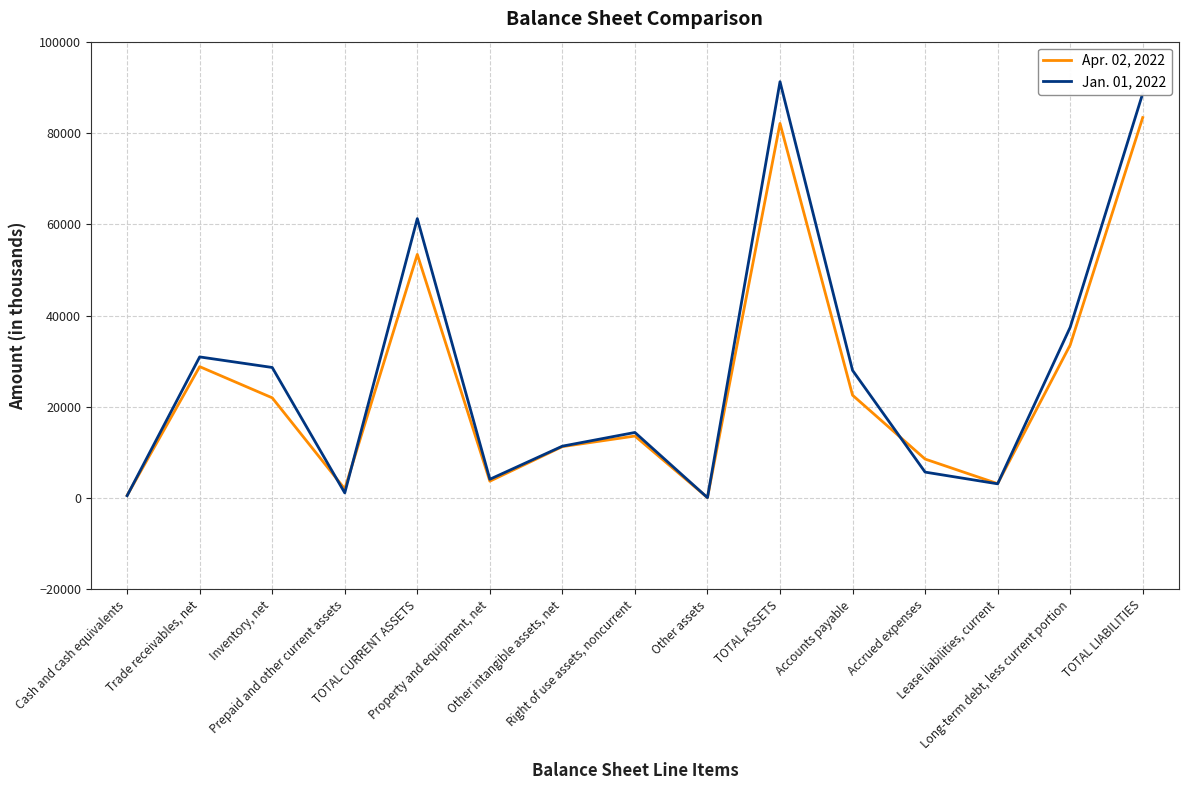

At which category does the chart reach its peak across all series?

TOTAL ASSETS